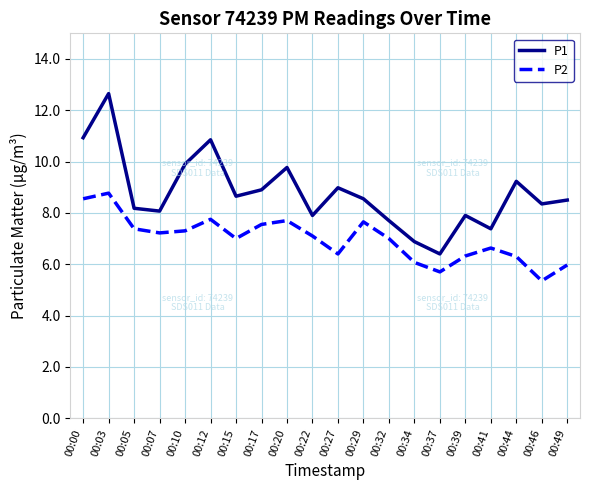

True or false: P2 and P1 cross at least once.

False